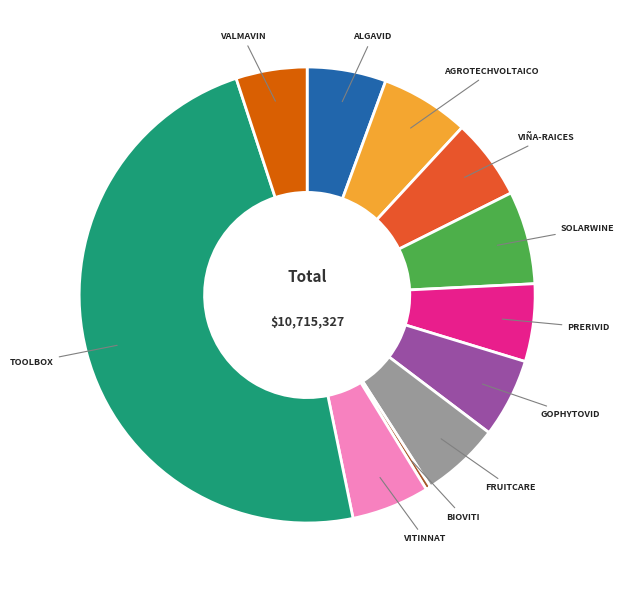

Does PRERIVID account for over 50% of the chart?

No